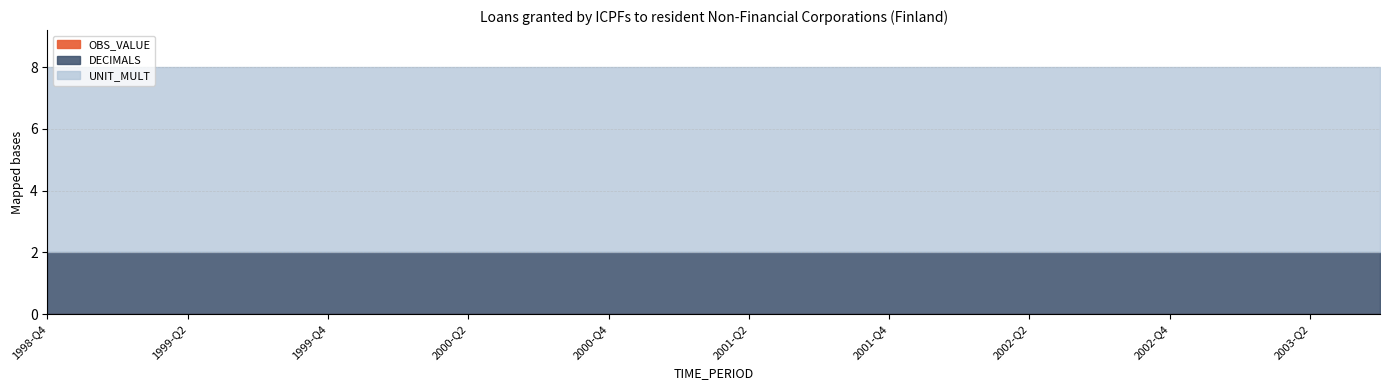

Does the chart have visible grid lines?

Yes